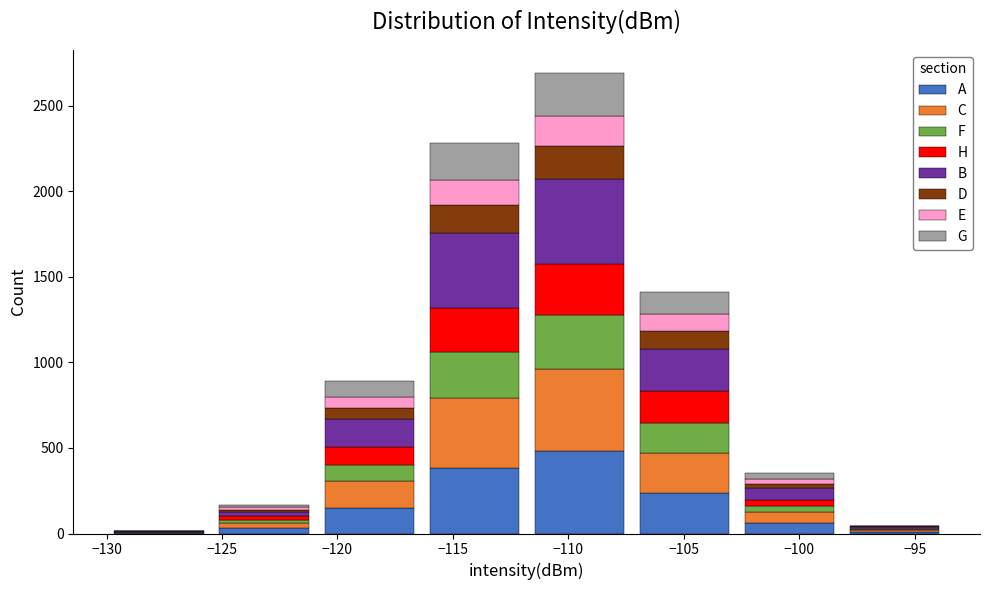

Reading left to right, list every stacked bar in this chart as the range it spans on the x-axis followed by its total height. Neither the bar edges nor the heights are printed on the chart, so give them approximately, as read against the axes.

-130.0 to -125.5: under 50
-125.5 to -121.0: 150
-121.0 to -116.5: 900
-116.5 to -112.0: 2300
-112.0 to -107.5: 2700
-107.5 to -102.5: 1400
-102.5 to -98.0: 350
-98.0 to -93.5: under 50